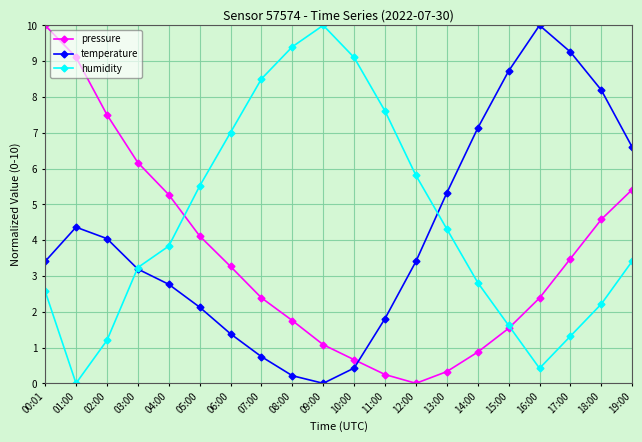

True or false: temperature has more than 2 interior local peaks.

False